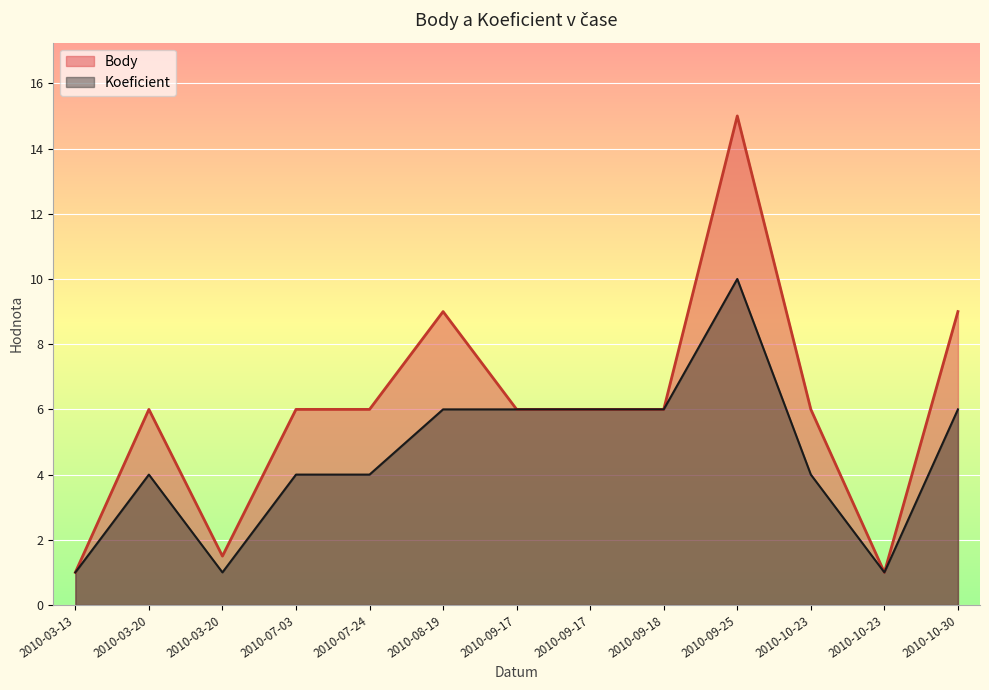

Rank the series by their average value, from lowest to highest.

Koeficient, Body